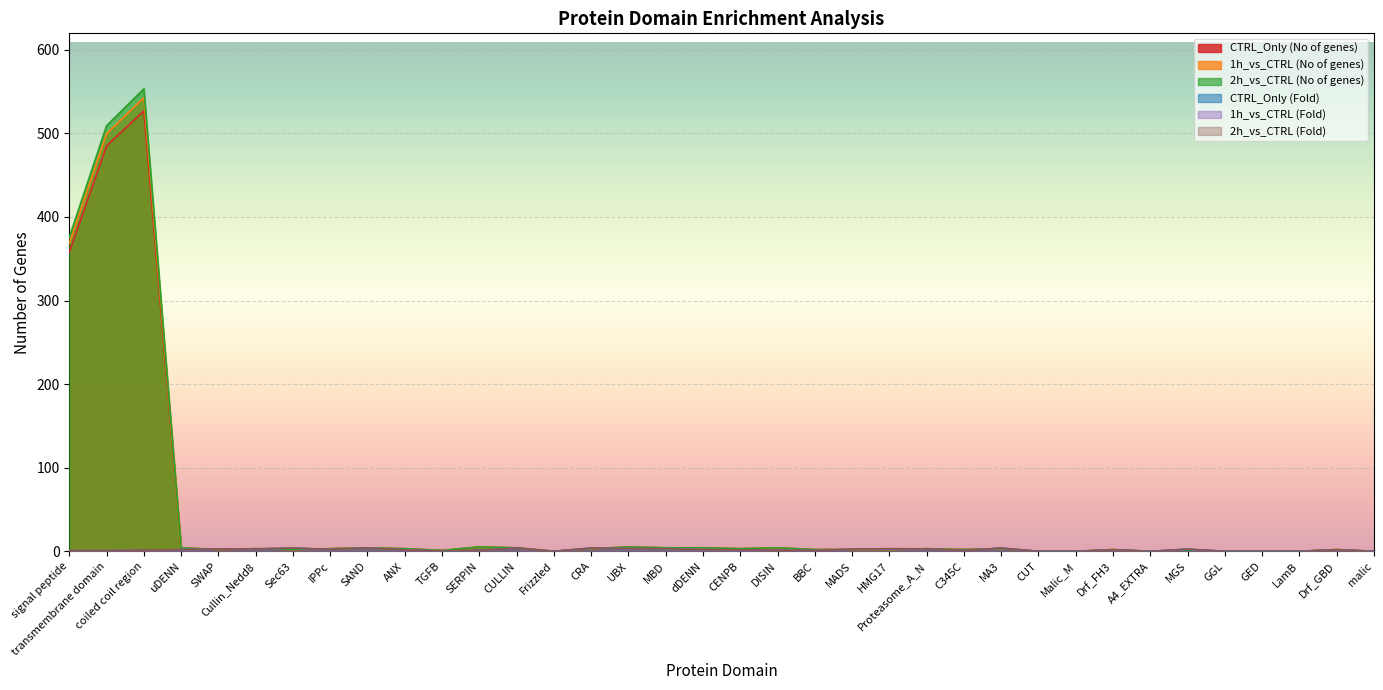

True or false: CTRL_Only (Fold) and 2h_vs_CTRL (No of genes) cross at least once.

True